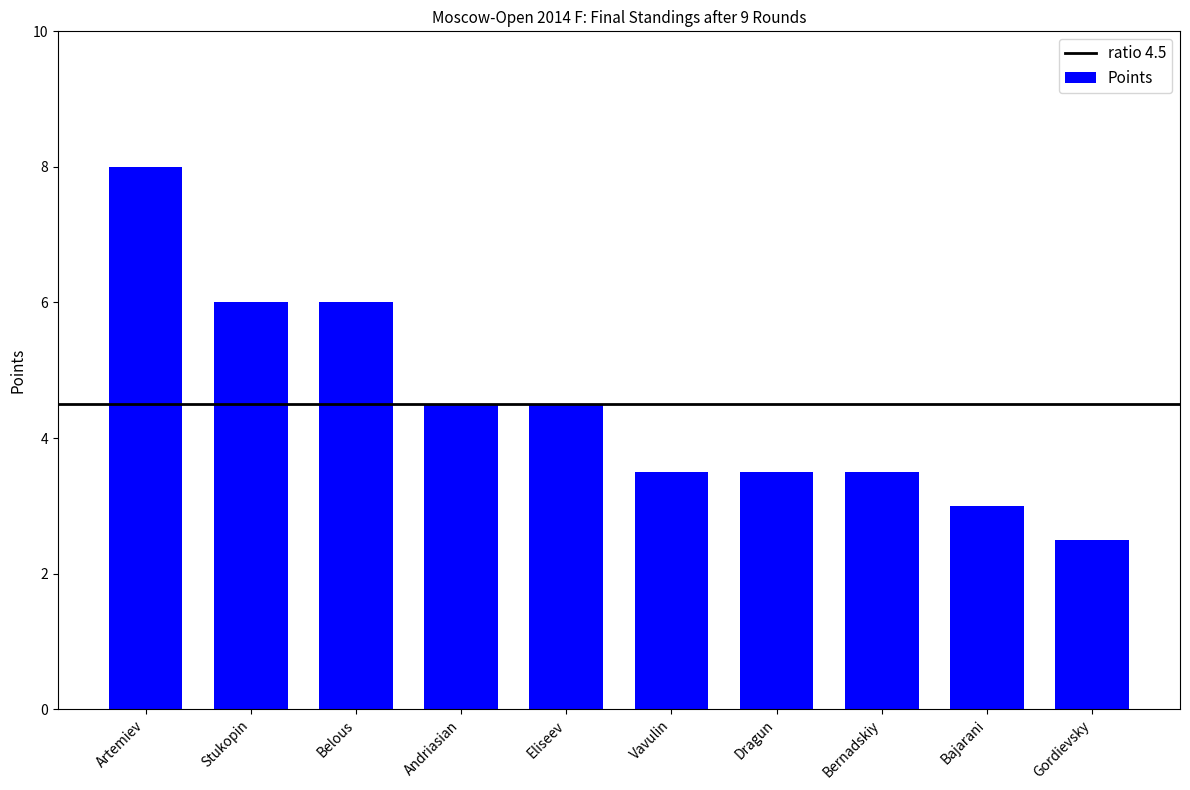

What is the ratio of the value at Gordievsky to the value at Vavulin?

0.7